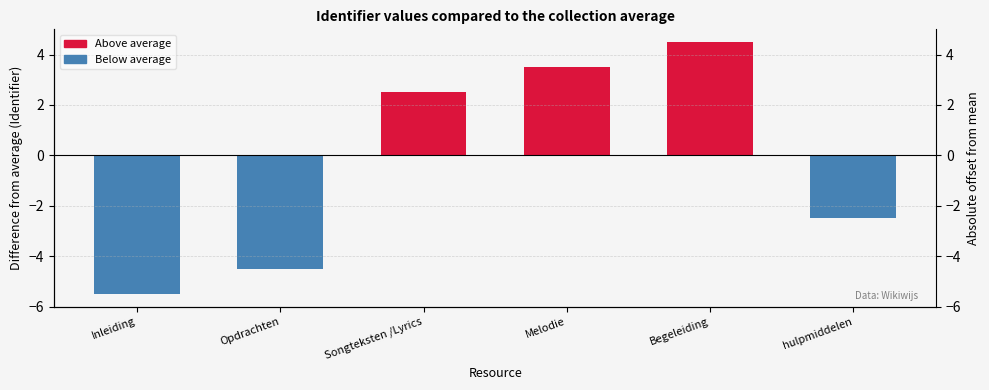

What is the difference between the values at hulpmiddelen and Begeleiding?

7.0